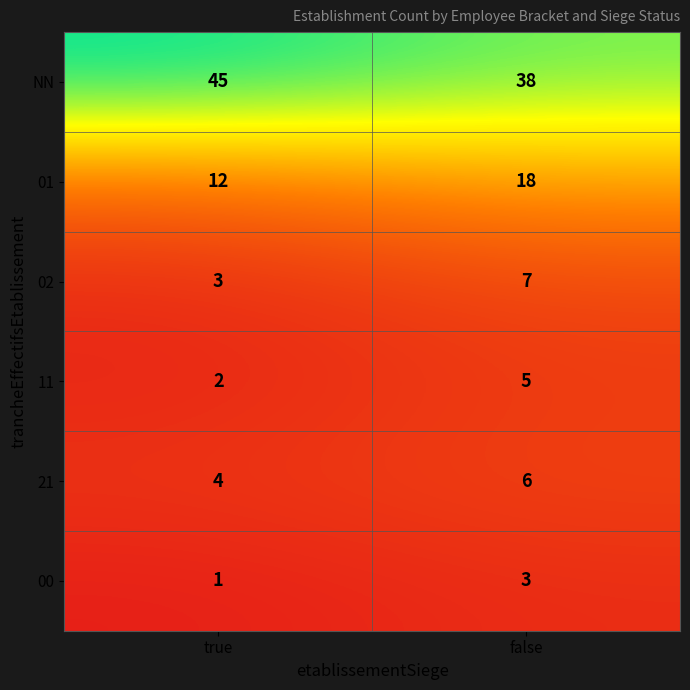

List the series in order of their peak value, lowest first.

00, 11, 21, 02, 01, NN